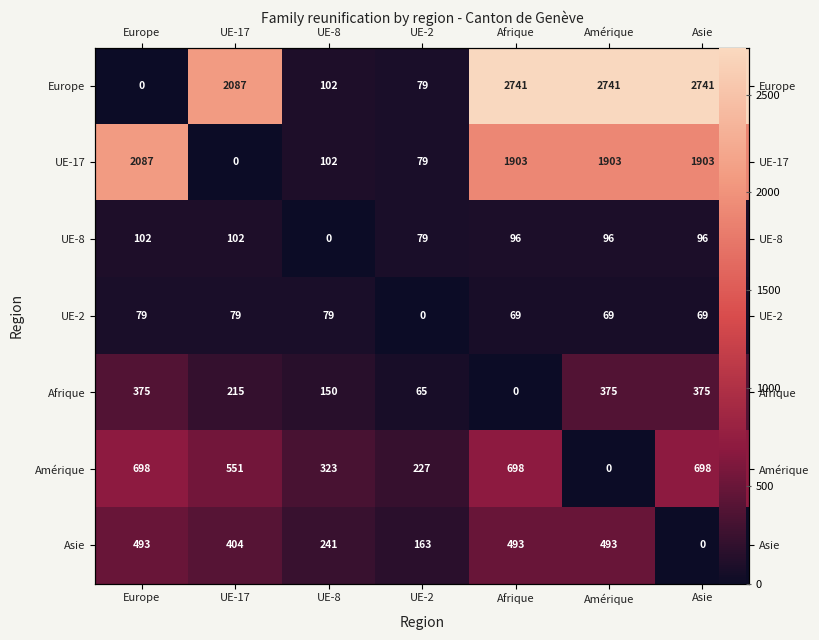

The UE-17 series shows 1903 at Asie. True or false?

True